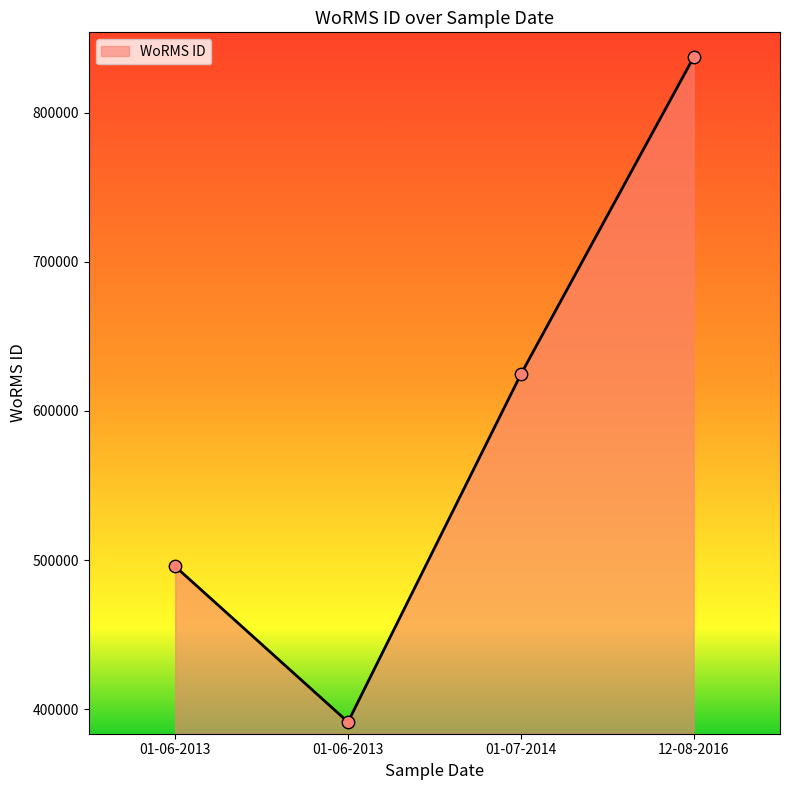

Which has a higher value, 01-06-2013 or 12-08-2016?

12-08-2016